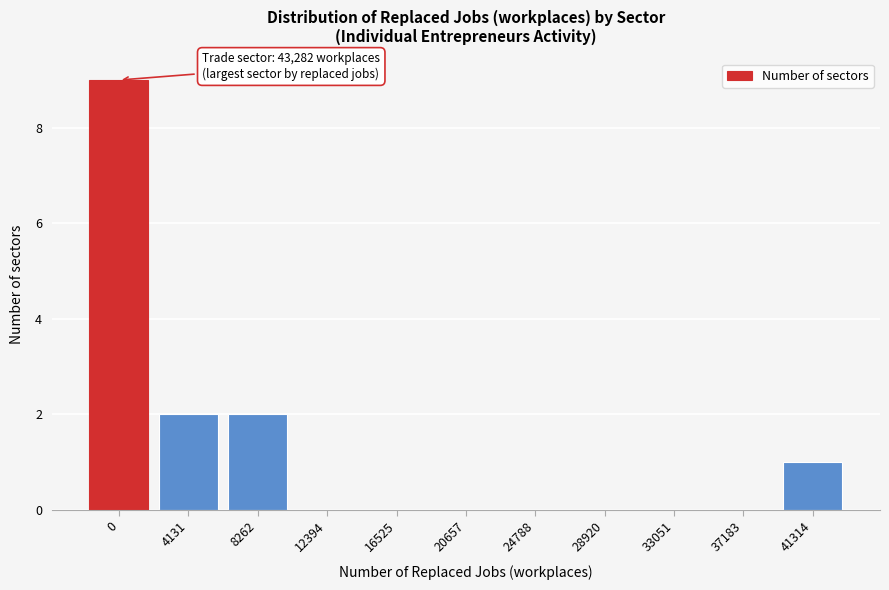

Reading left to right, extract all data points from this chart.

0=9	4131=2	8262=2	12394=0	16525=0	20657=0	24788=0	28920=0	33051=0	37183=0	41314=1